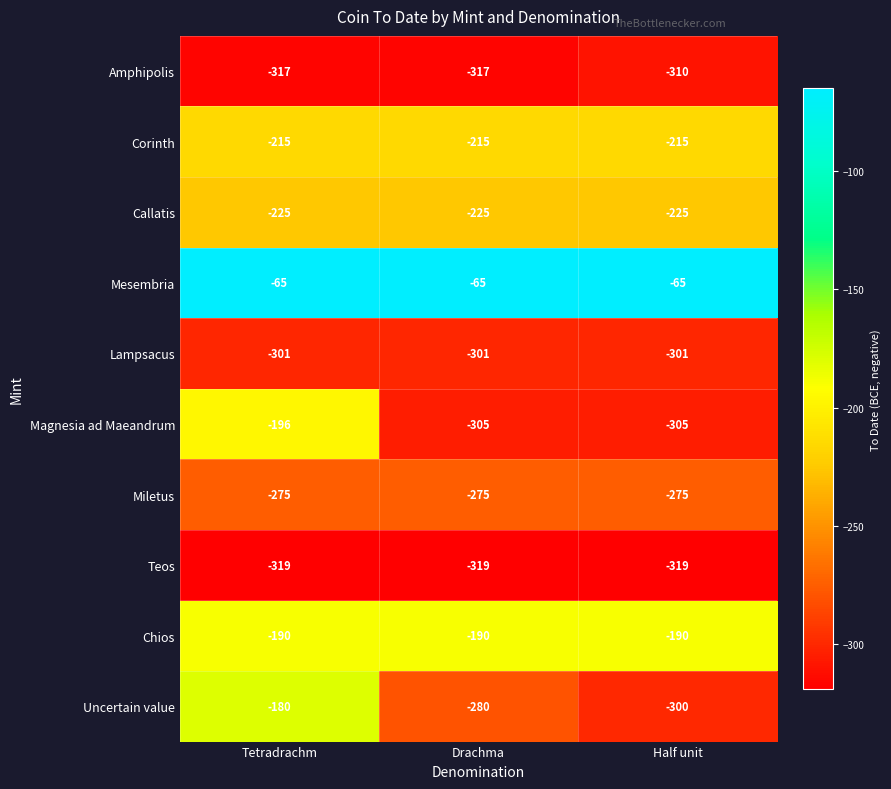

The Magnesia ad Maeandrum series shows -304 at Tetradrachm. True or false?

False